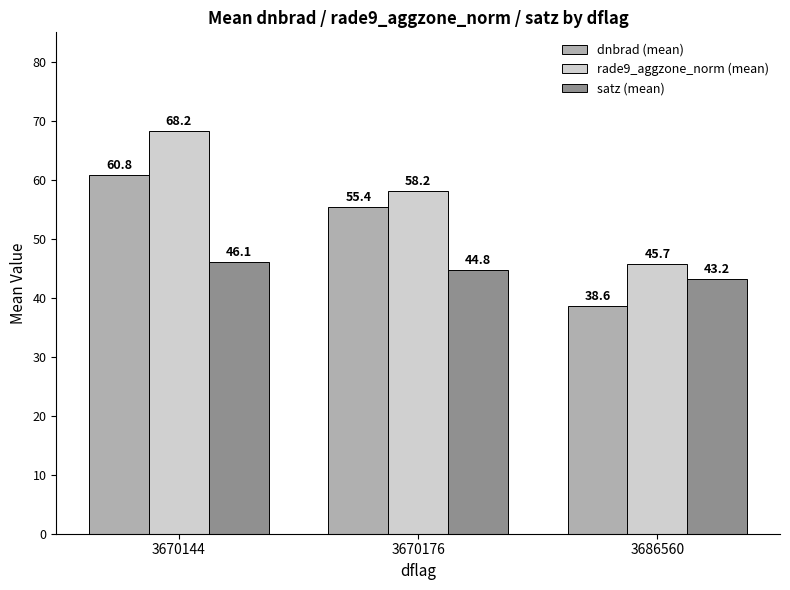

What is the sum of all satz (mean) values?

134.1